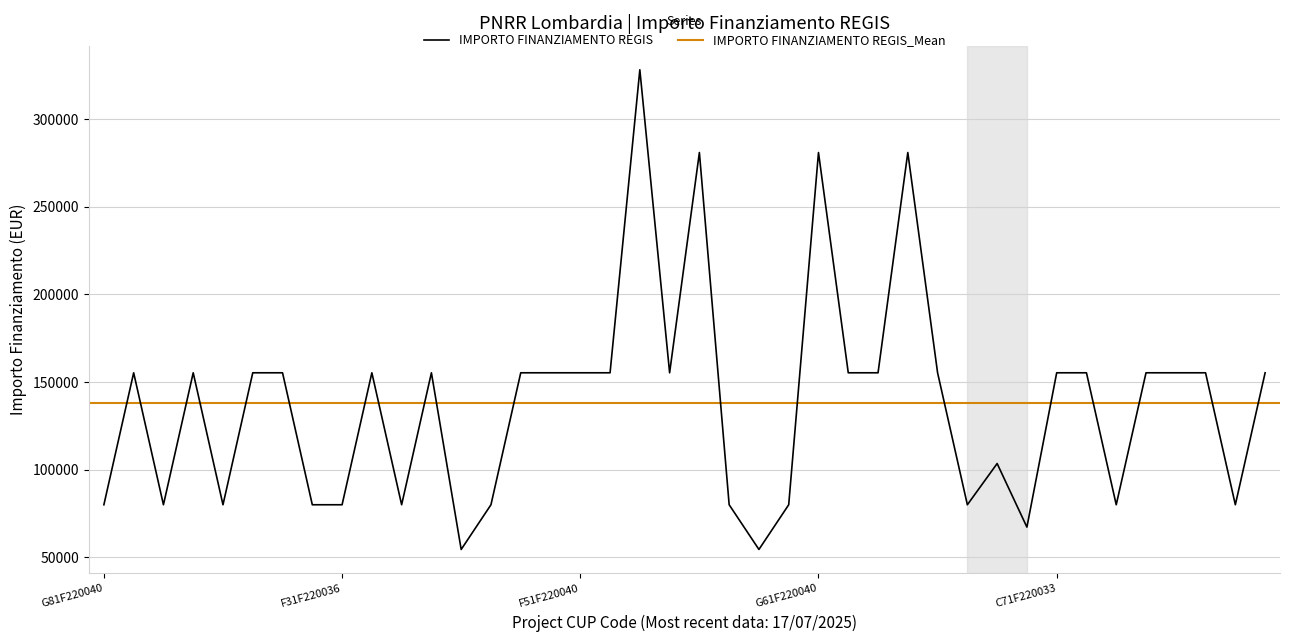

What is the sum of all values?

5514135